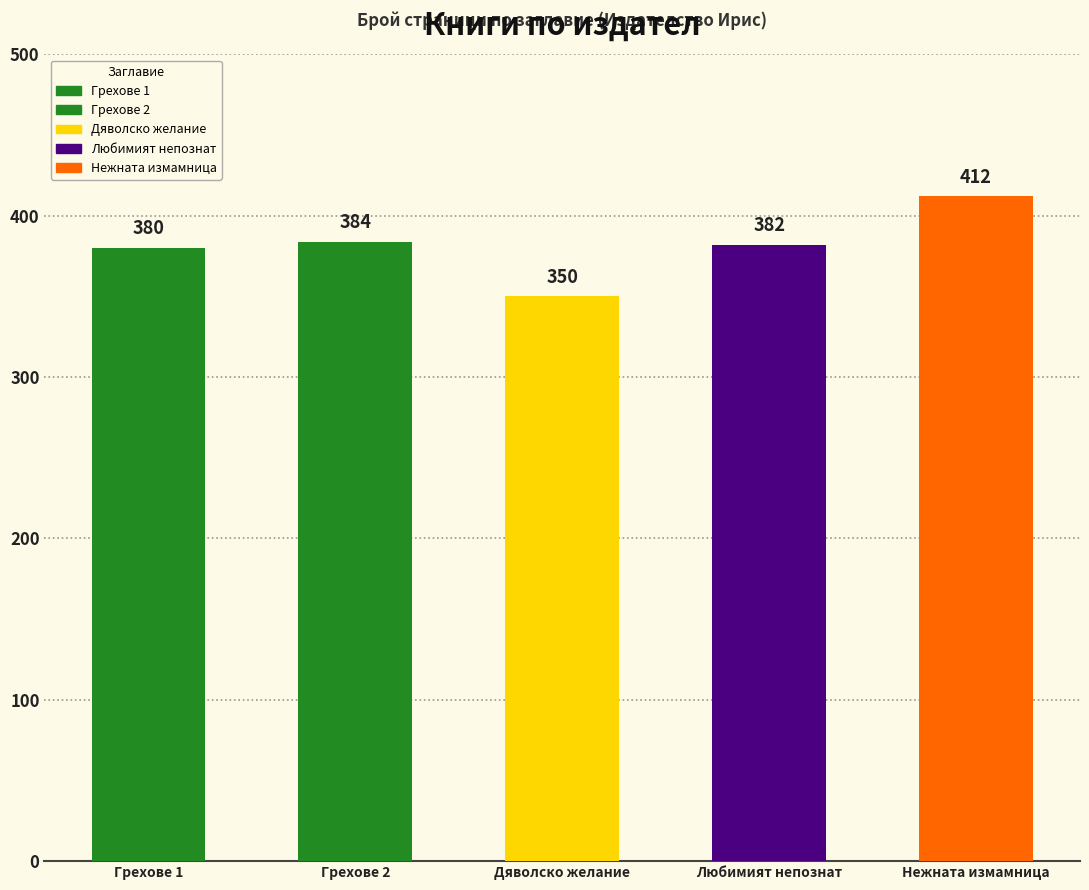

Reading left to right, extract all data points from this chart.

Издателство „Ирис“=380	Ирис=384	ИК „Ирис“=350	Ирис=382	Ирис=412